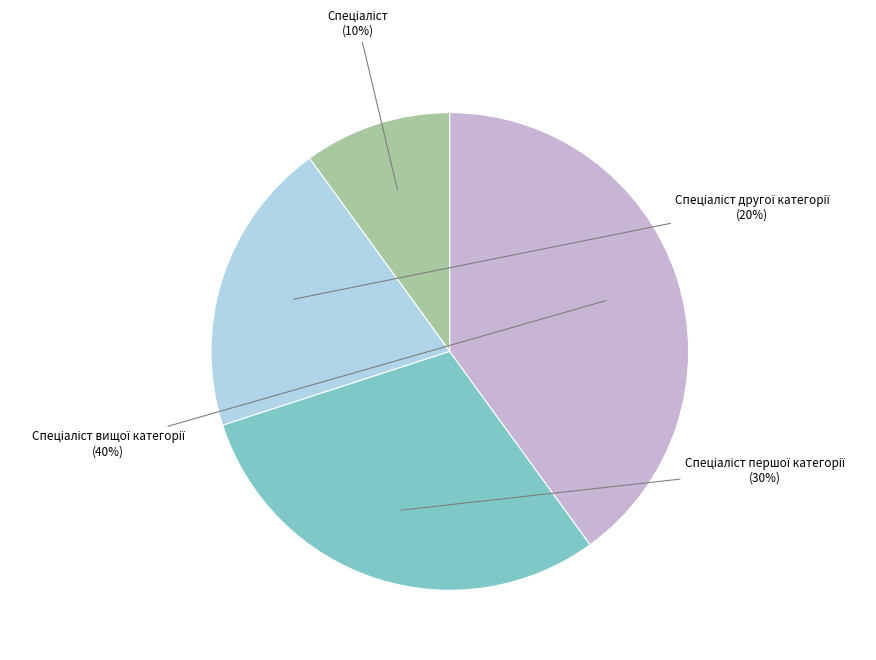

Is there any slice that represents more than half of the pie?

No